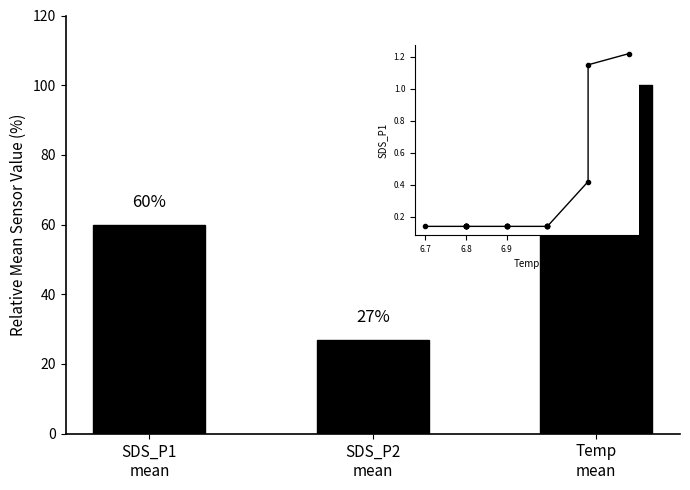

What is the change in value from SDS_P2
mean to Temp
mean?

+73